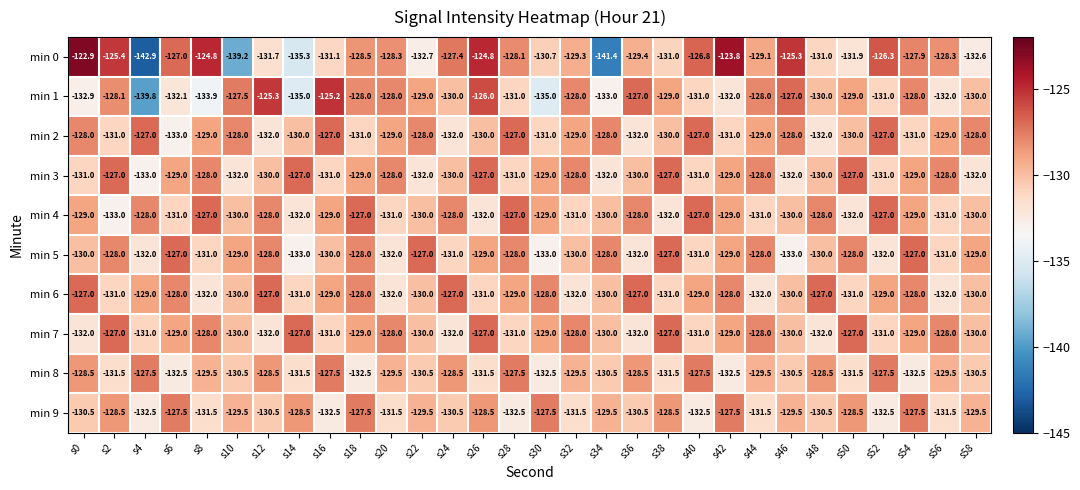

Which series changed the most between s38 and s44?

min 9